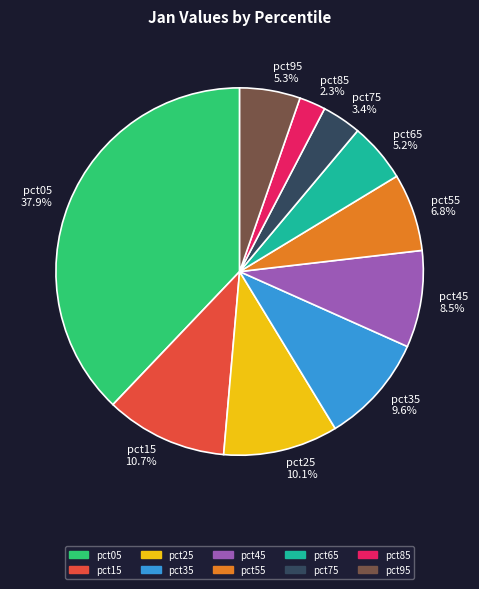

Does pct15 represent more than half of the total?

No